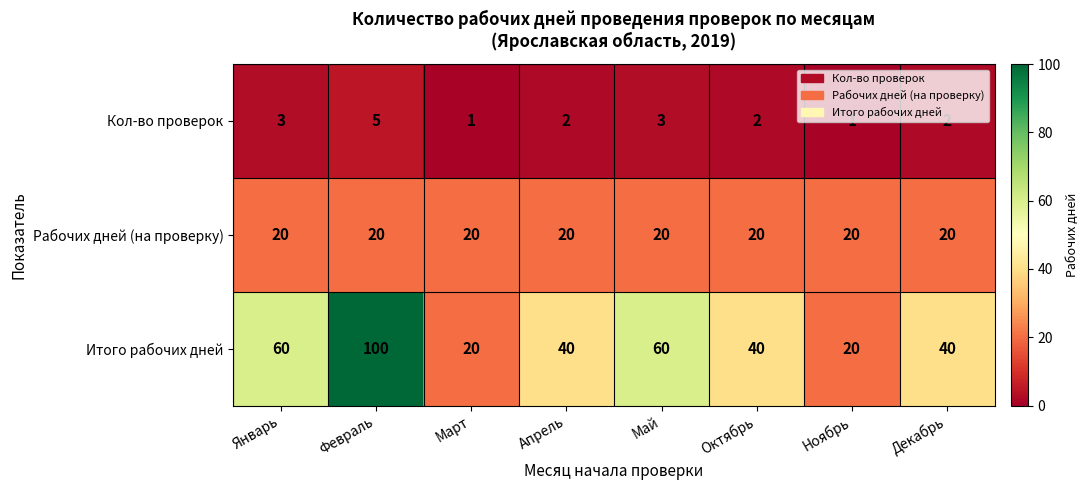

What is the total value across all series at Декабрь?

62